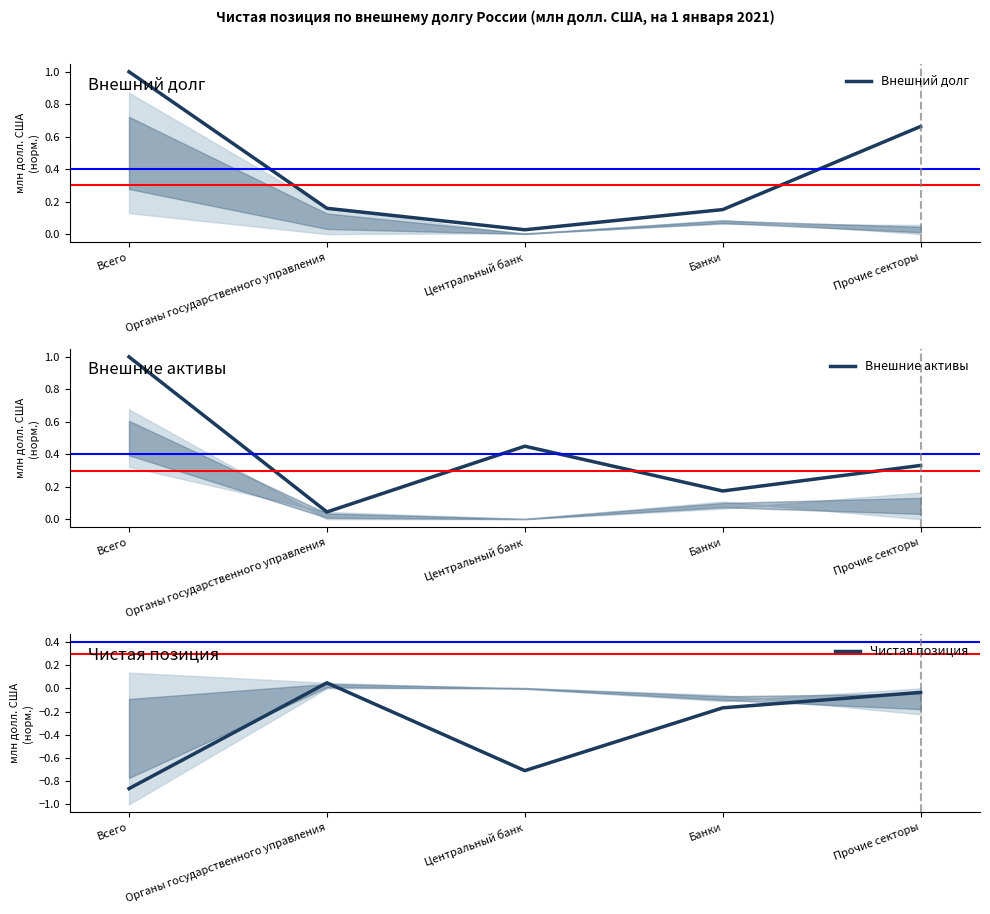

What is the difference between the Внешний долг values at Банки and Центральный банк?

0.1